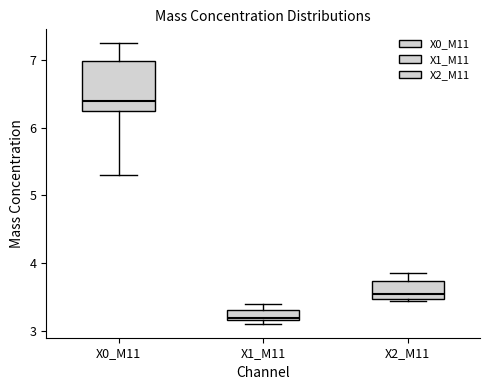

Where is the lower edge of the box for X2_M11 on the y-axis? The values are not printed on the chart, so give them approximately, as read against the axis.

3.5